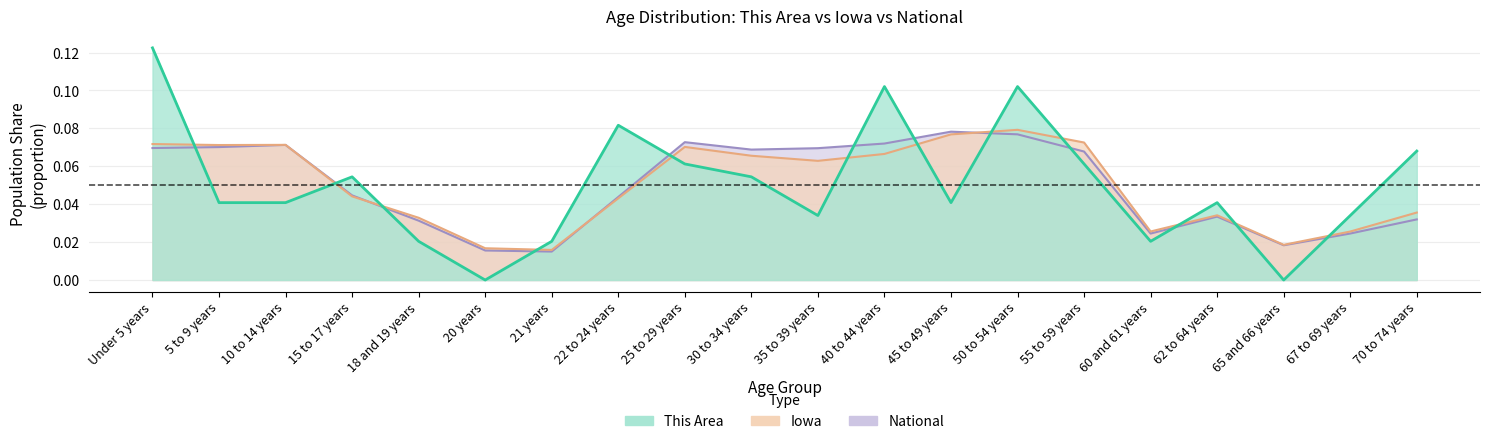

True or false: Iowa has more than 1 points higher than both neighbors.

True